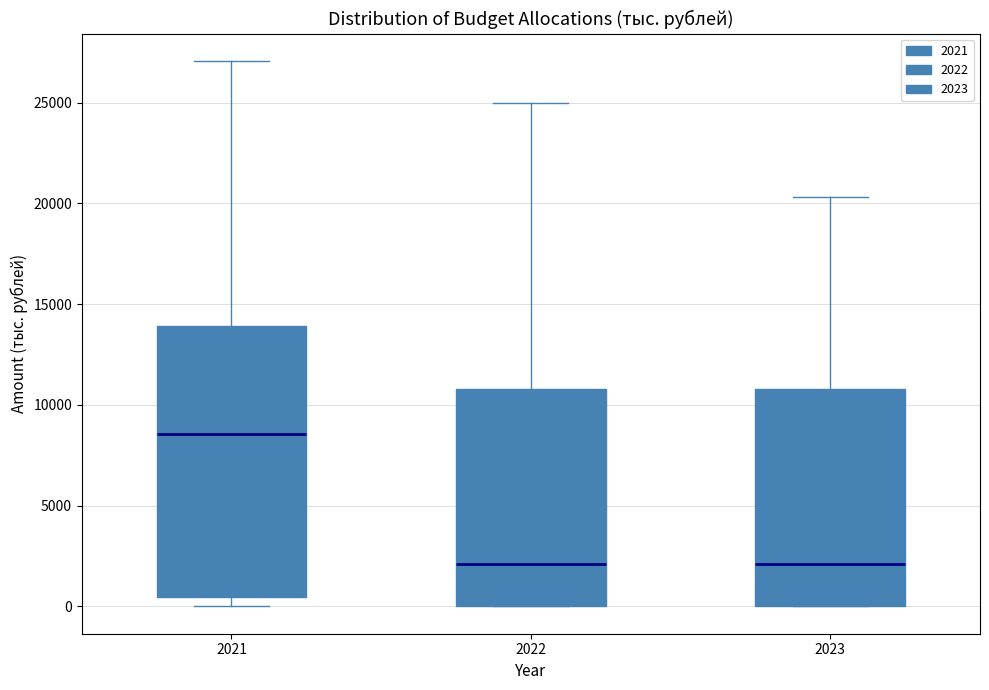

Comparing the boxes themselves (not the whiskers), which one is the tallest?

2021